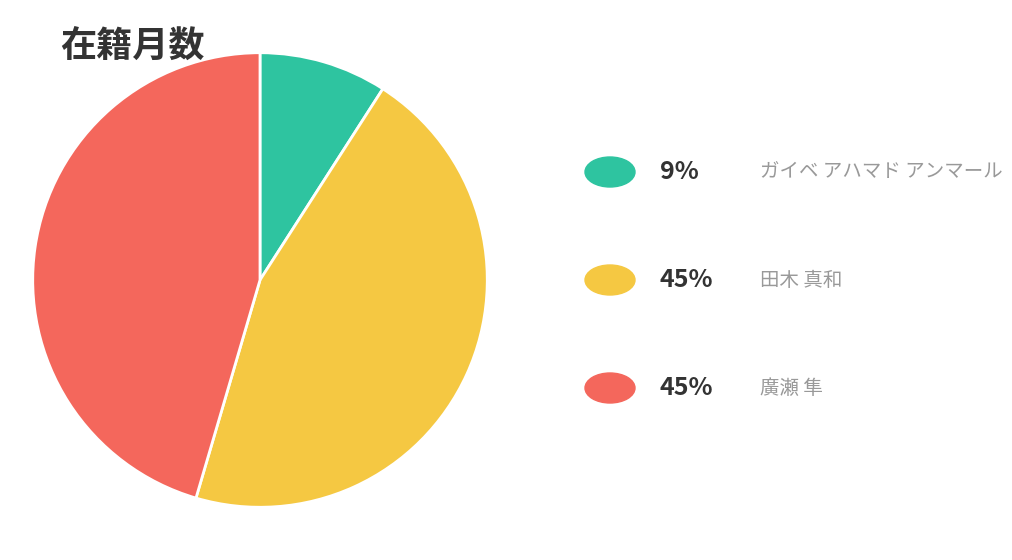

Is there a majority slice in this chart?

No